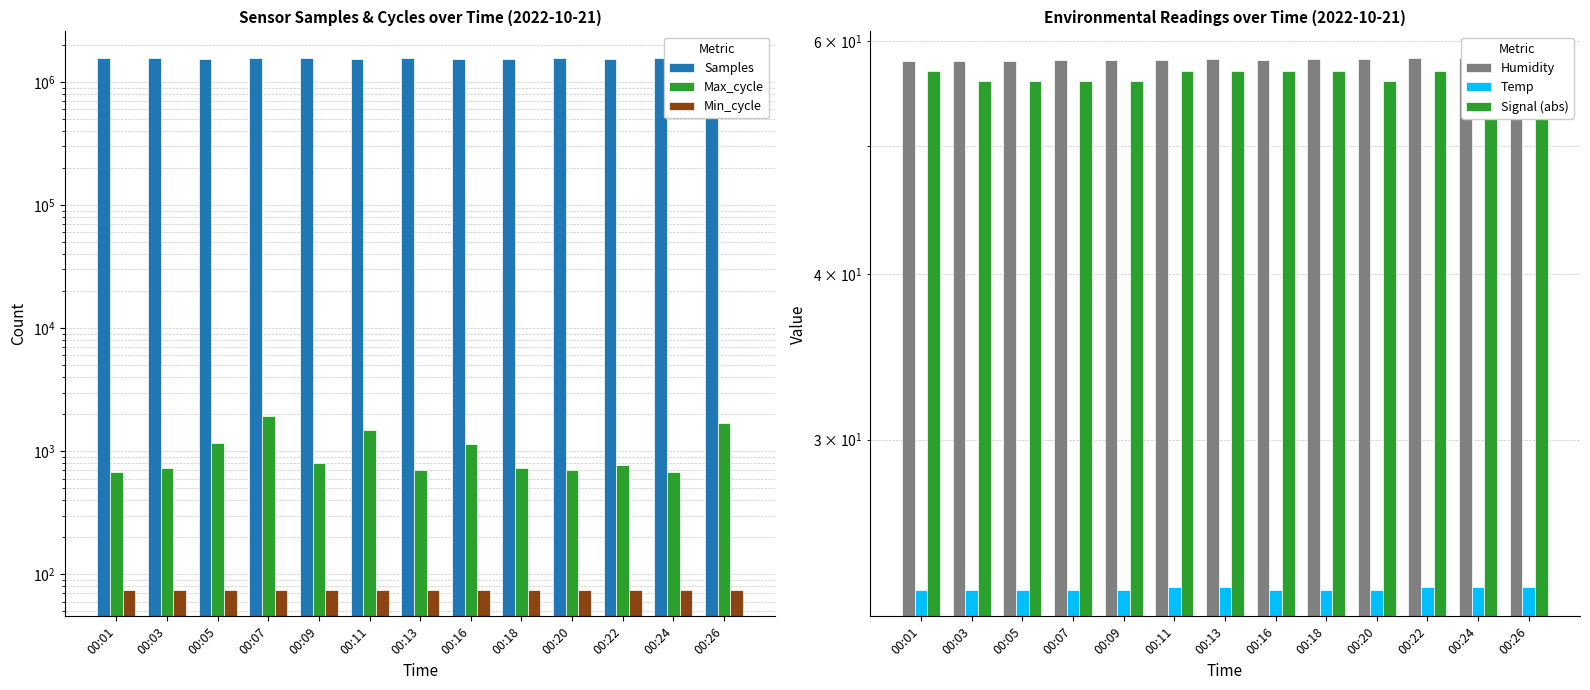

Is the value of Signal (abs) at 00:01 greater than the value of Samples at 00:20?

No